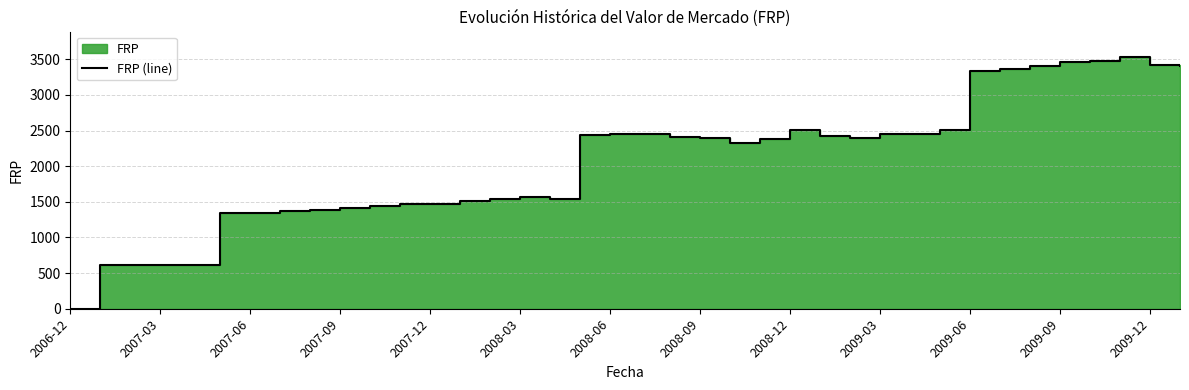

Reading left to right, extract all data points from this chart.

0.1	607.5	610.0	613.5	616.7	1346.0	1350.3	1374.8	1388.5	1419.2	1435.9	1469.3	1466.4	1506.3	1537.0	1574.3	1543.4	2434.3	2451.7	2452.3	2414.5	2390.2	2330.7	2376.8	2506.8	2423.4	2397.7	2458.1	2447.6	2515.2	3339.8	3367.2	3407.1	3457.0	3471.9	3536.2	3420.8	3413.0